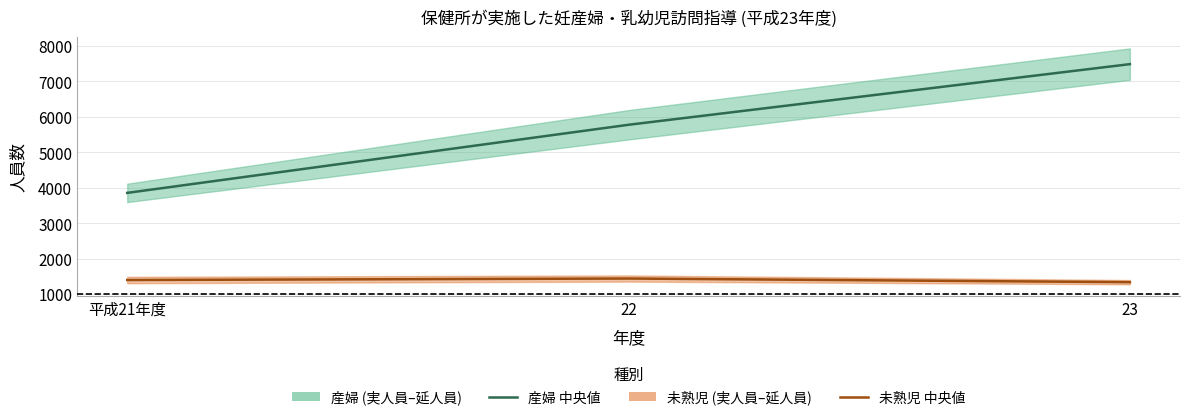

Which category has the highest value in the 産婦 中央値 series?

23